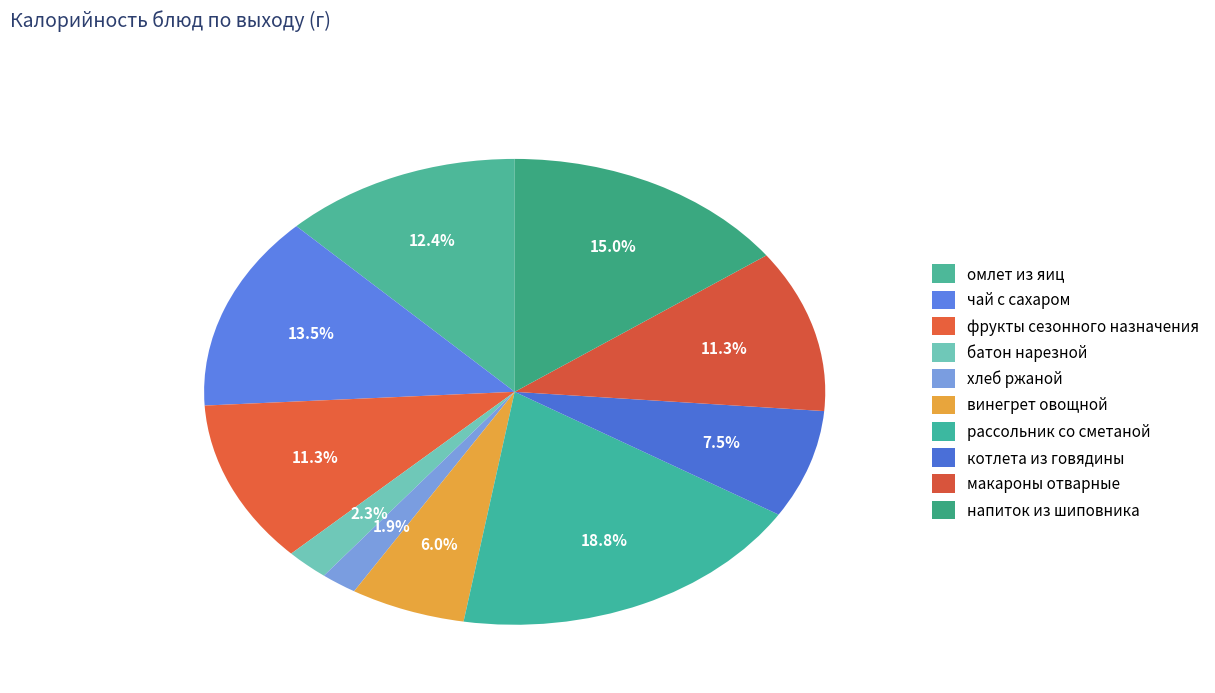

Count the number of slices in the pie.

10